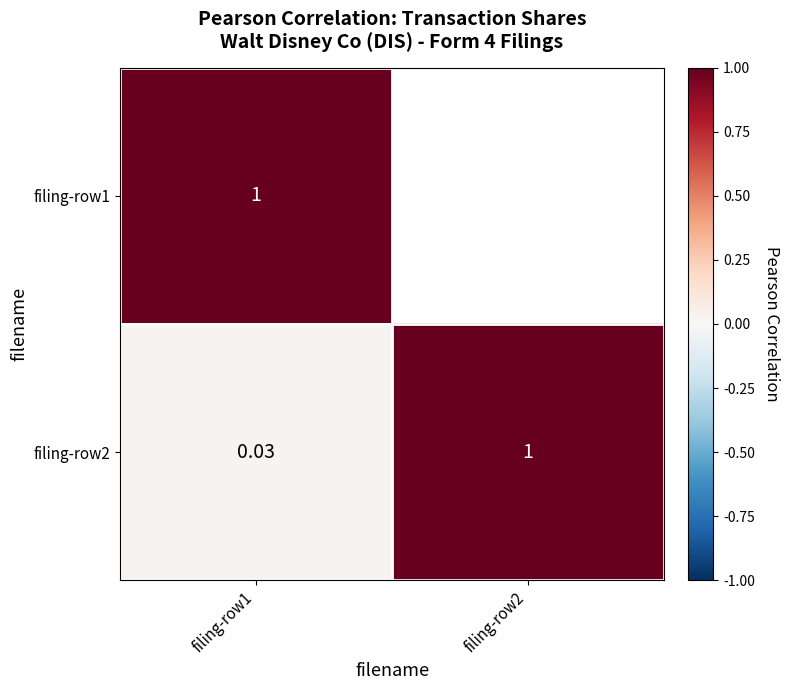

Is the value of filing-row2 at filing-row1 greater than the value of filing-row1 at filing-row1?

No